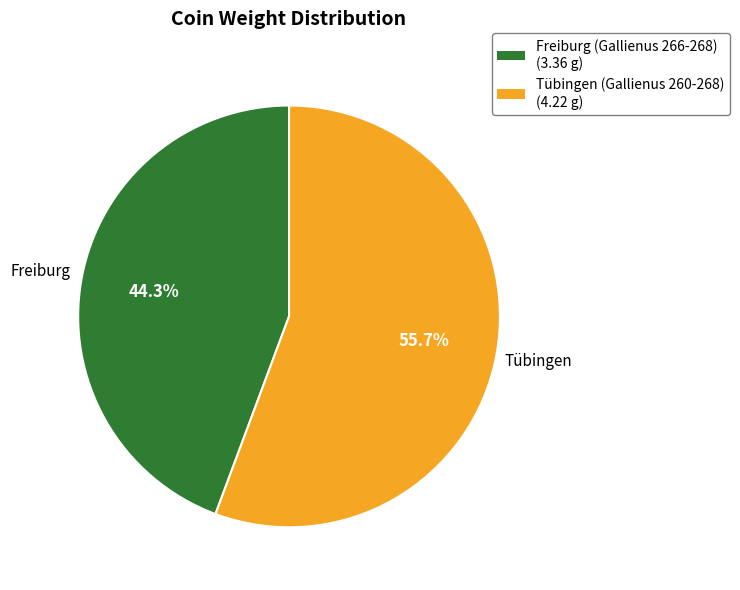

Rank the categories by value from lowest to highest.

Freiburg (Gallienus 266-268), Tübingen (Gallienus 260-268)